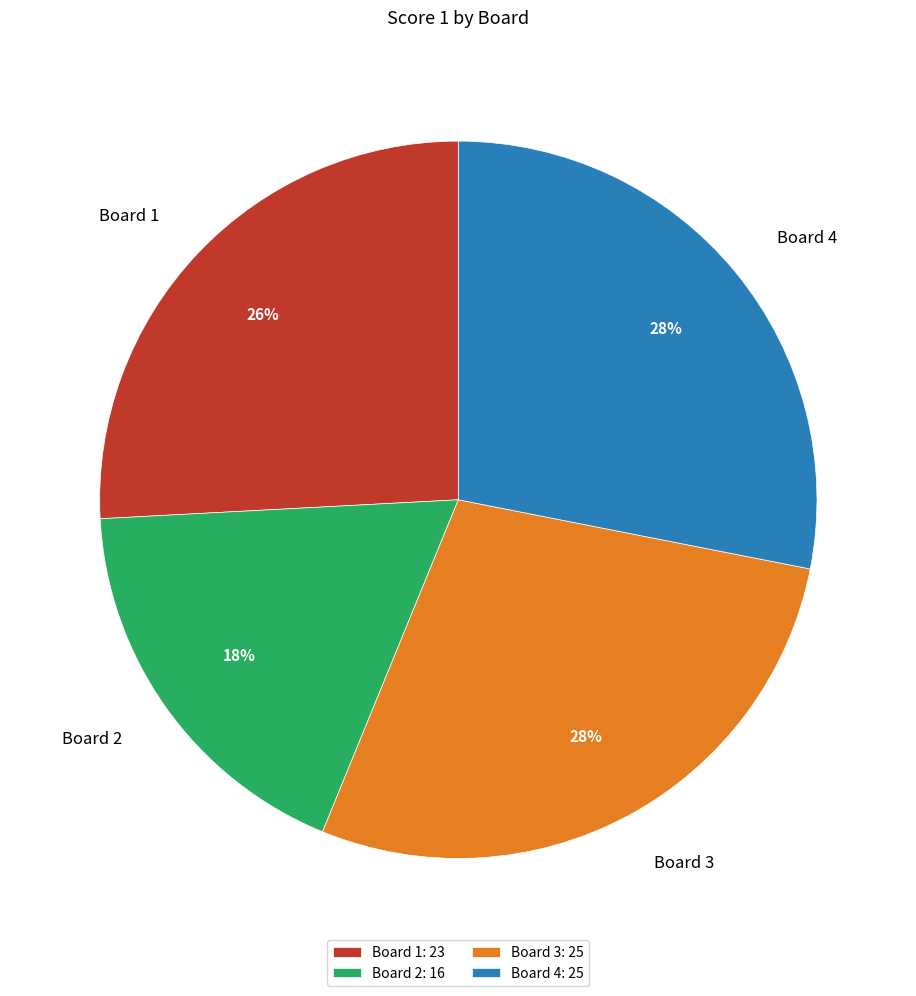

What percentage is the Board 2 slice, to the nearest percent?

18%